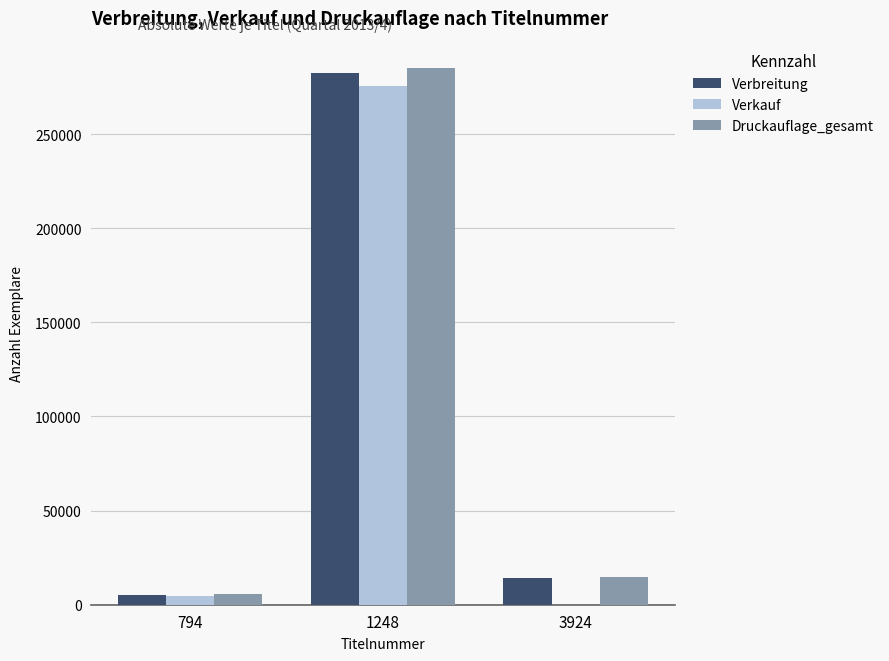

The value of Verkauf at 3924 is 0. True or false?

True